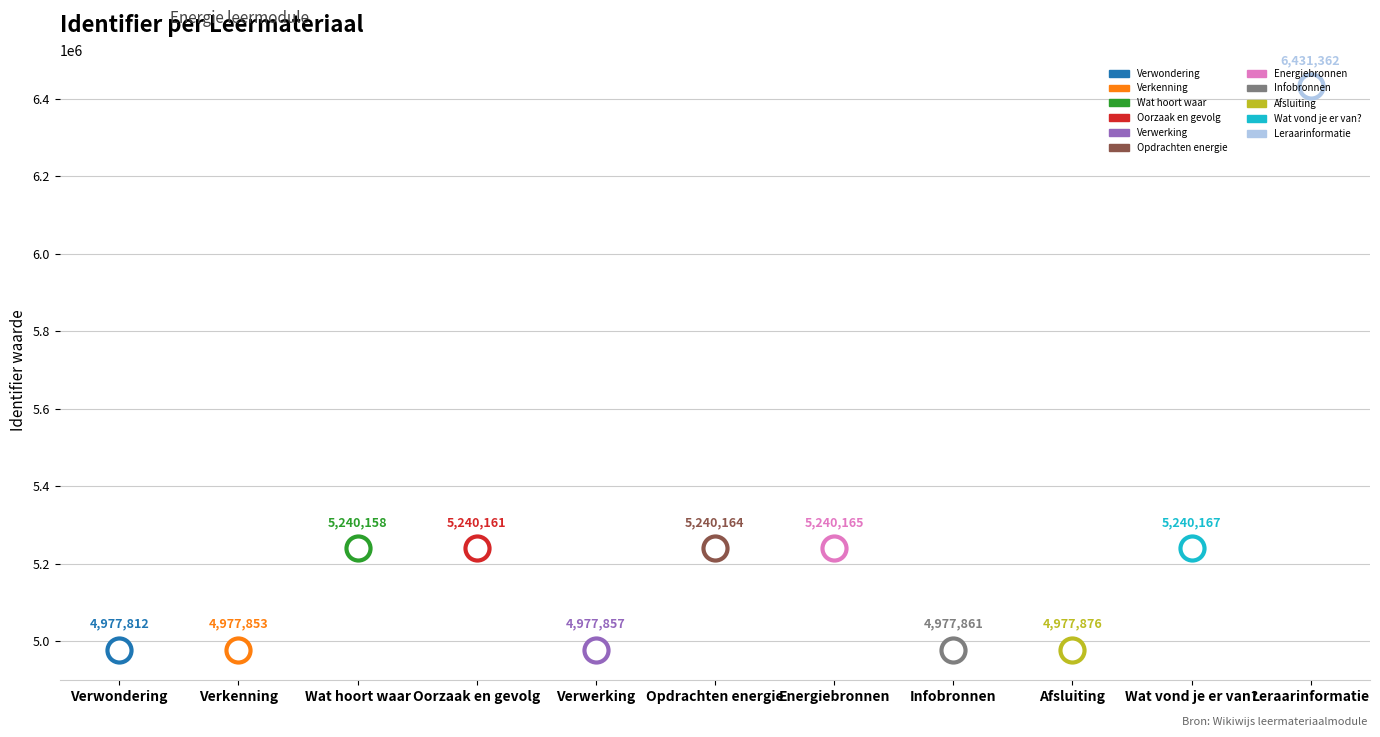

Between Leraarinformatie and Wat hoort waar, which is larger?

Leraarinformatie